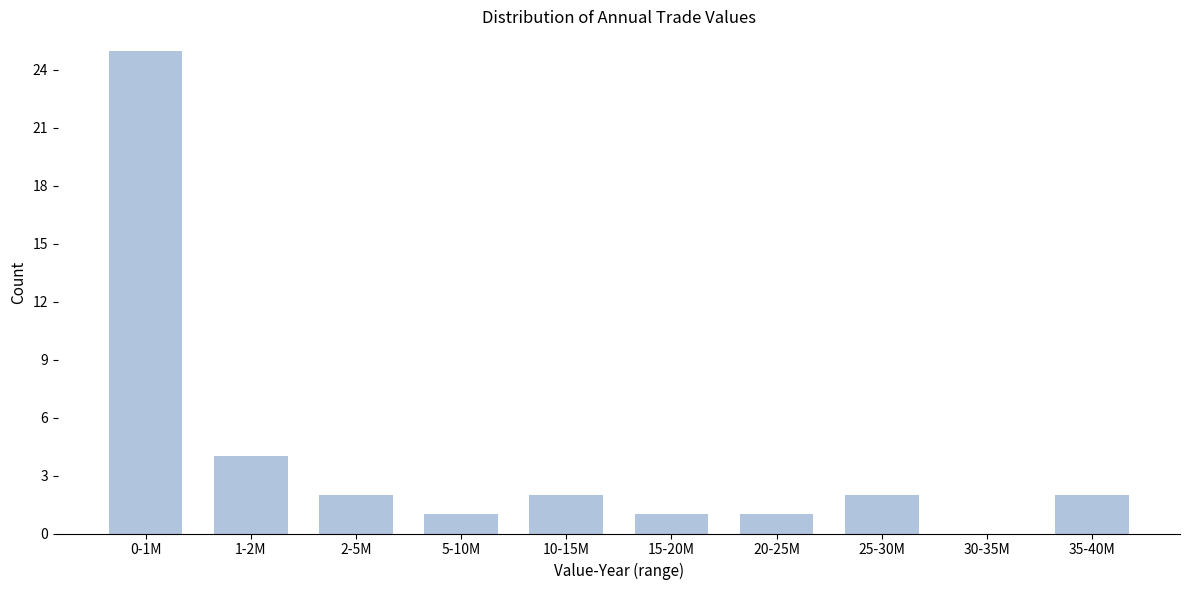

Reading left to right, extract all data points from this chart.

0-1M=25	1-2M=4	2-5M=2	5-10M=1	10-15M=2	15-20M=1	20-25M=1	25-30M=2	30-35M=0	35-40M=2